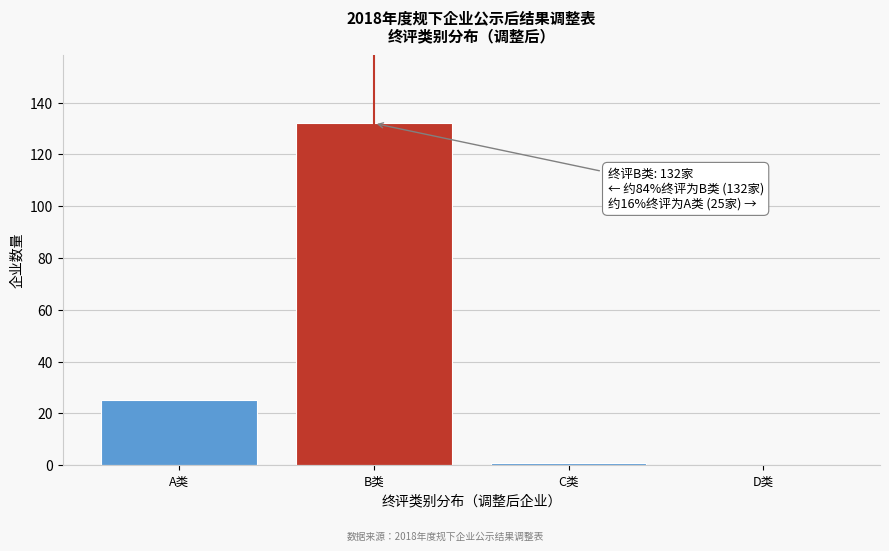

Reading left to right, list all the values displayed in this chart.

A类=25	B类=132	C类=1	D类=0